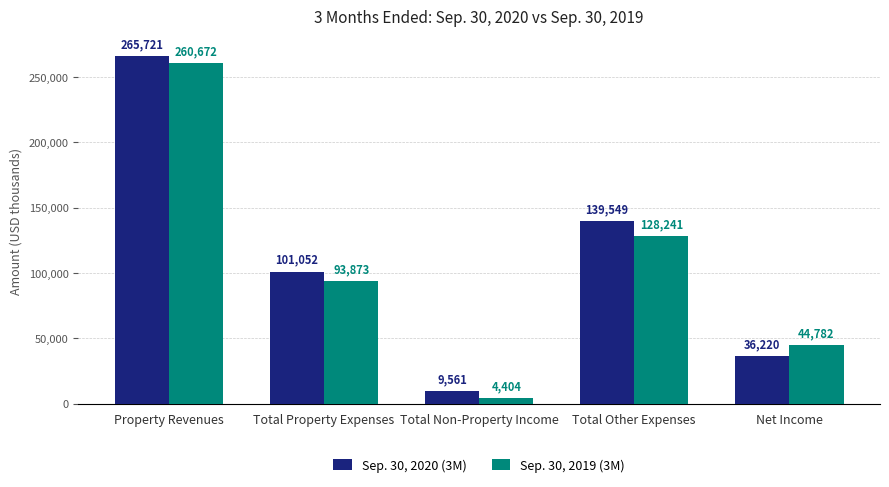

What is the difference between the highest and lowest values at Total Non-Property Income?

5157